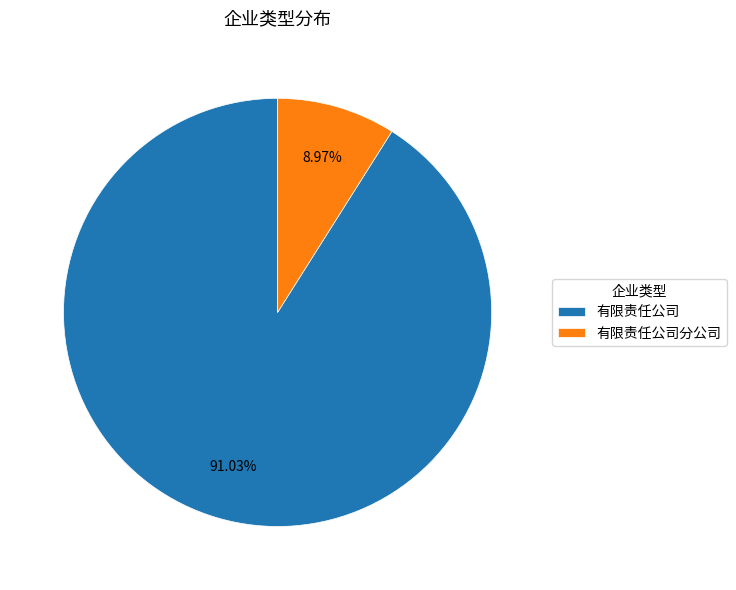

The 有限责任公司 slice represents 91% of the pie. True or false?

True